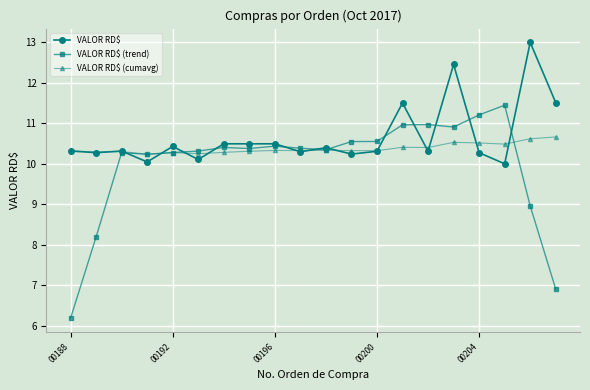

In VALOR RD$ (cumavg), how many points are higher than both neighbors (excluding endpoints)?

6